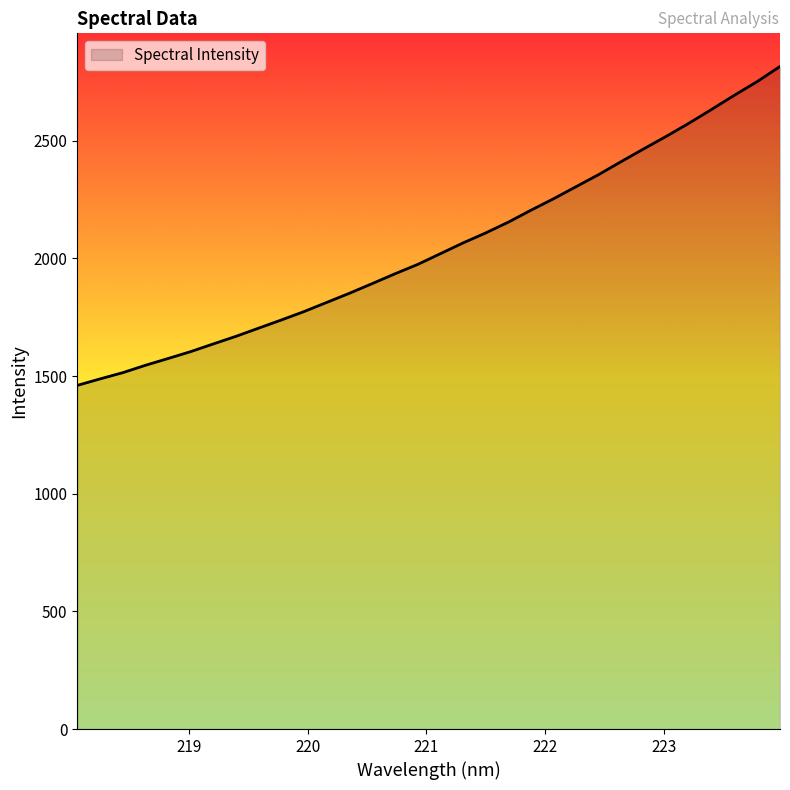

What is the difference between the maximum and minimum values?

1355.2